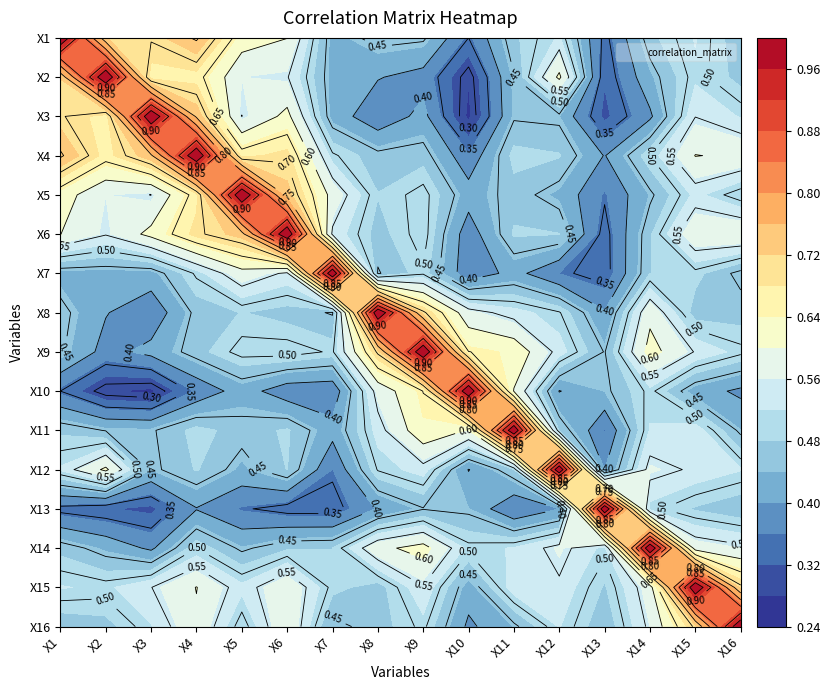

The X15 series shows 0.7 at X8. True or false?

False